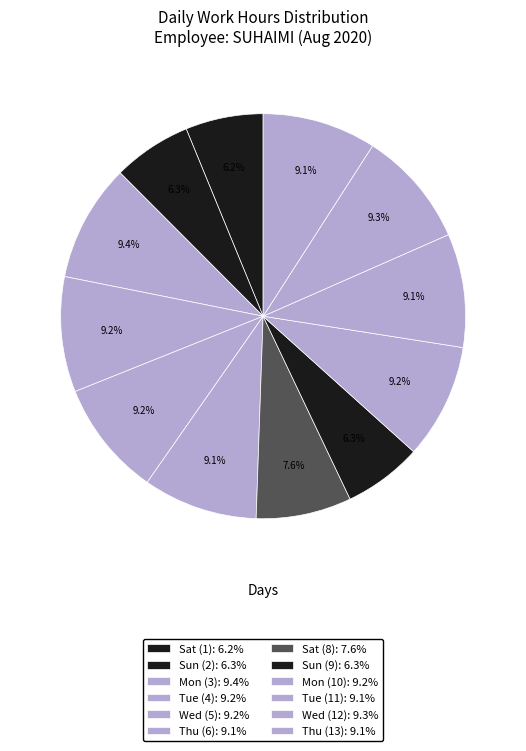

To the nearest percent, what is the average slice percentage?

8%